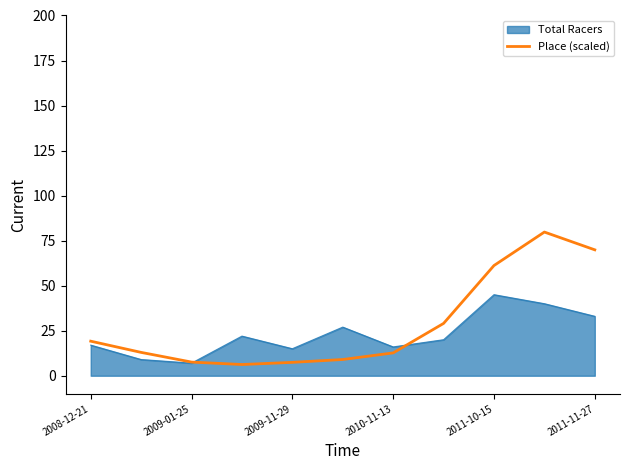

What is the minimum value for Place (scaled)?

6.2